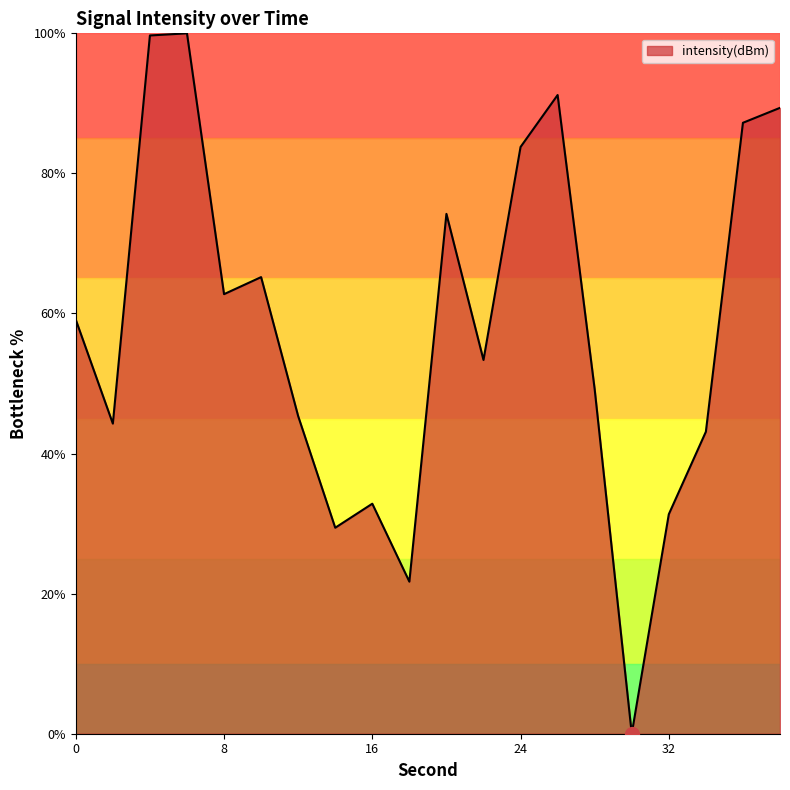

What is the maximum value shown in the chart?

100.0